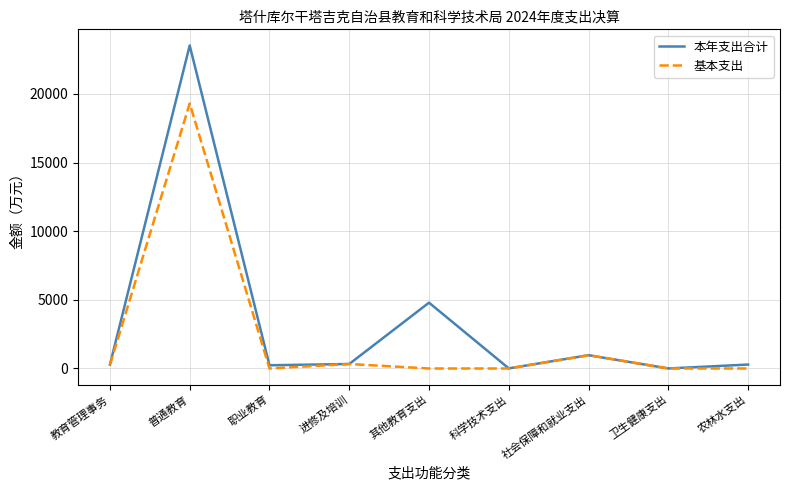

How many values in the 基本支出 series are below 1?

4